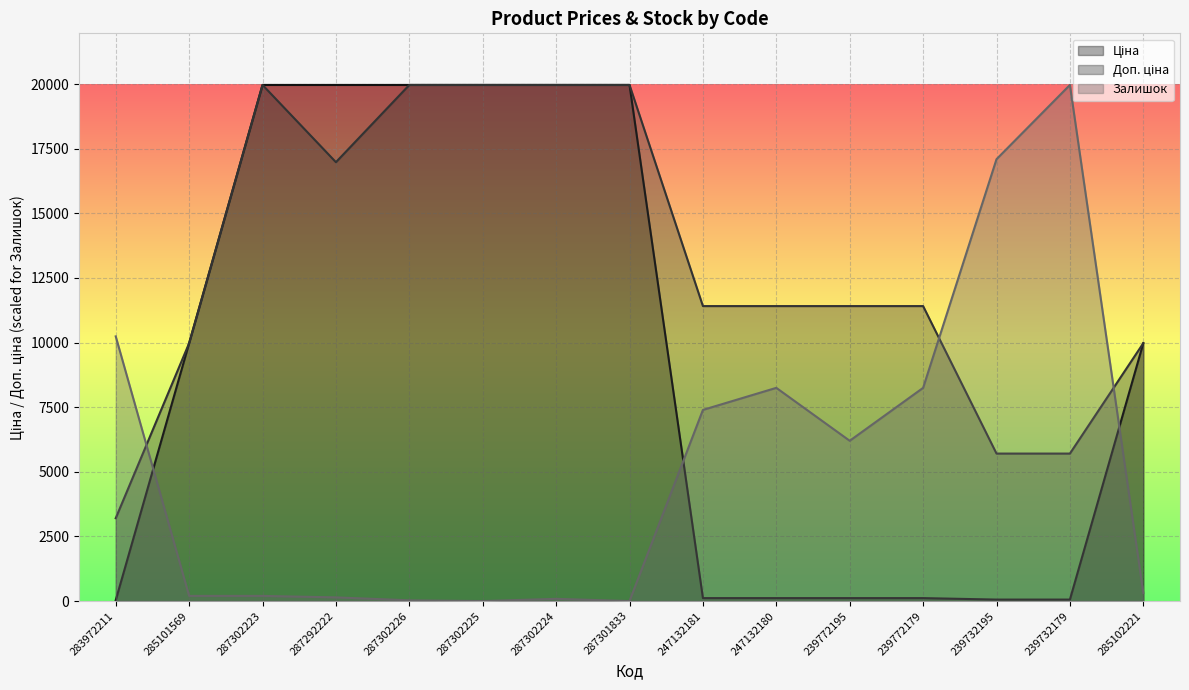

What are all the series names shown in the legend?

Ціна, Доп. ціна, Залишок